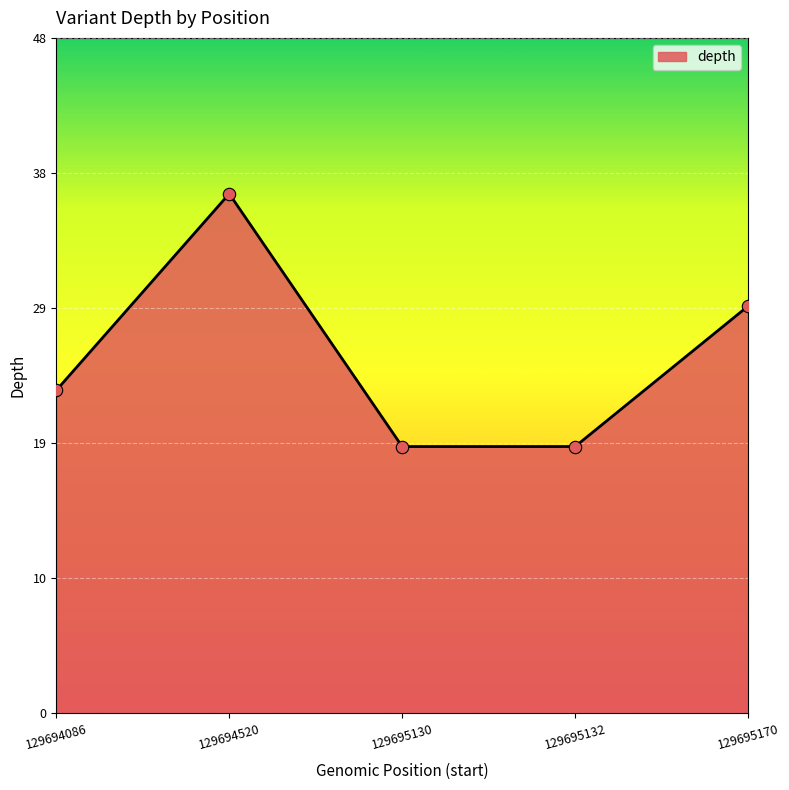

What is the ratio of the value at 129695132 to the value at 129694086?

0.8